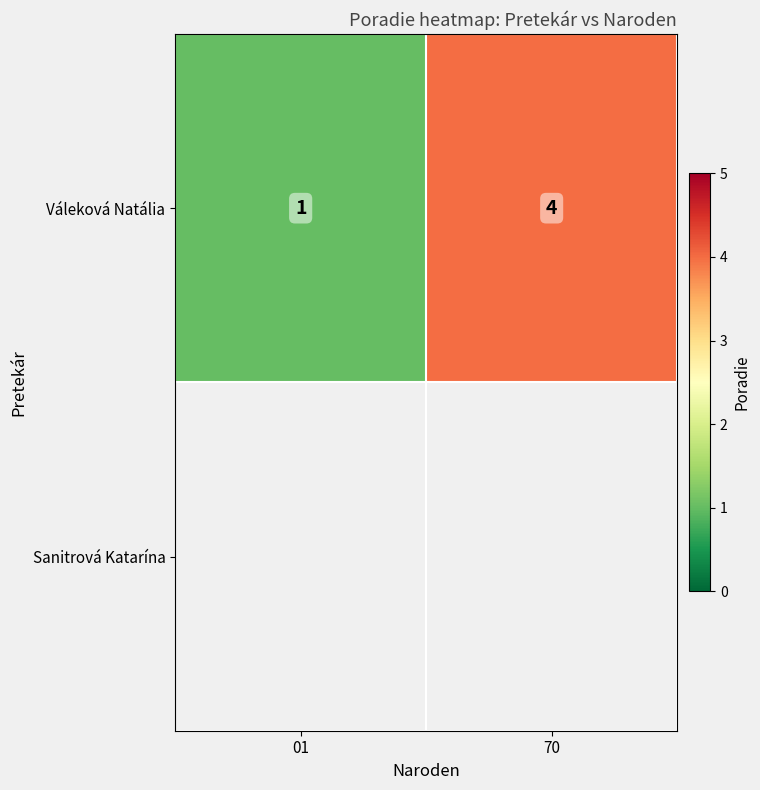

What is the maximum value for Váleková Natália?

4